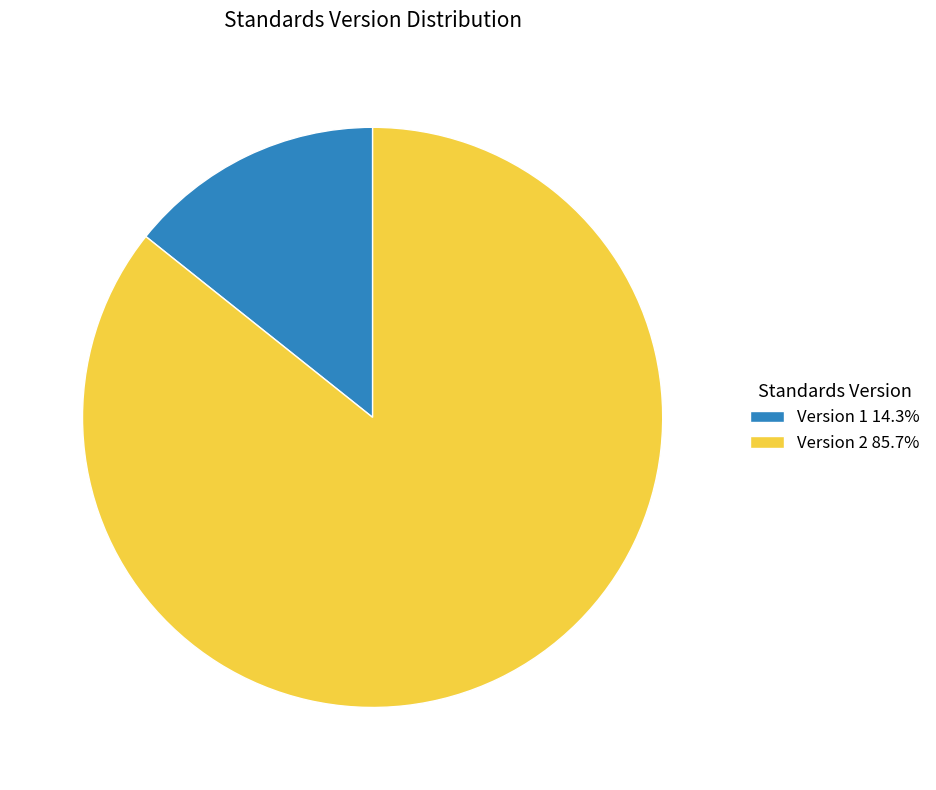

Approximately how many times larger is the value at Version 2 85.7% compared to Version 1 14.3%?

6.0